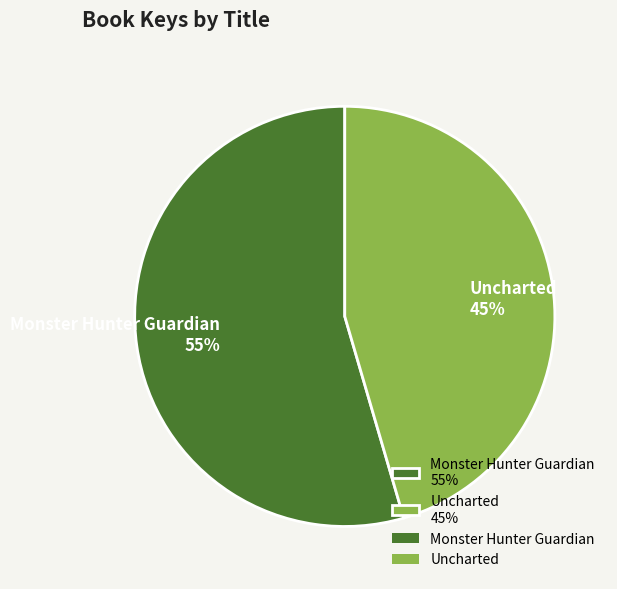

Do Uncharted 45% and Monster Hunter Guardian 55% together represent more than half of the pie?

Yes